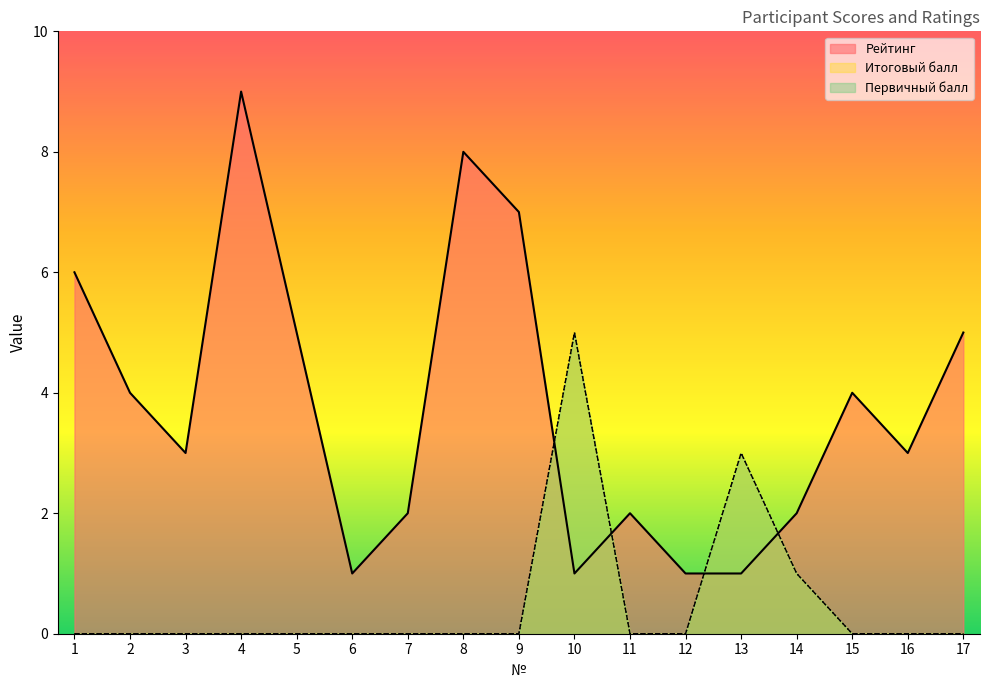

True or false: Итоговый балл and Рейтинг cross at least once.

True